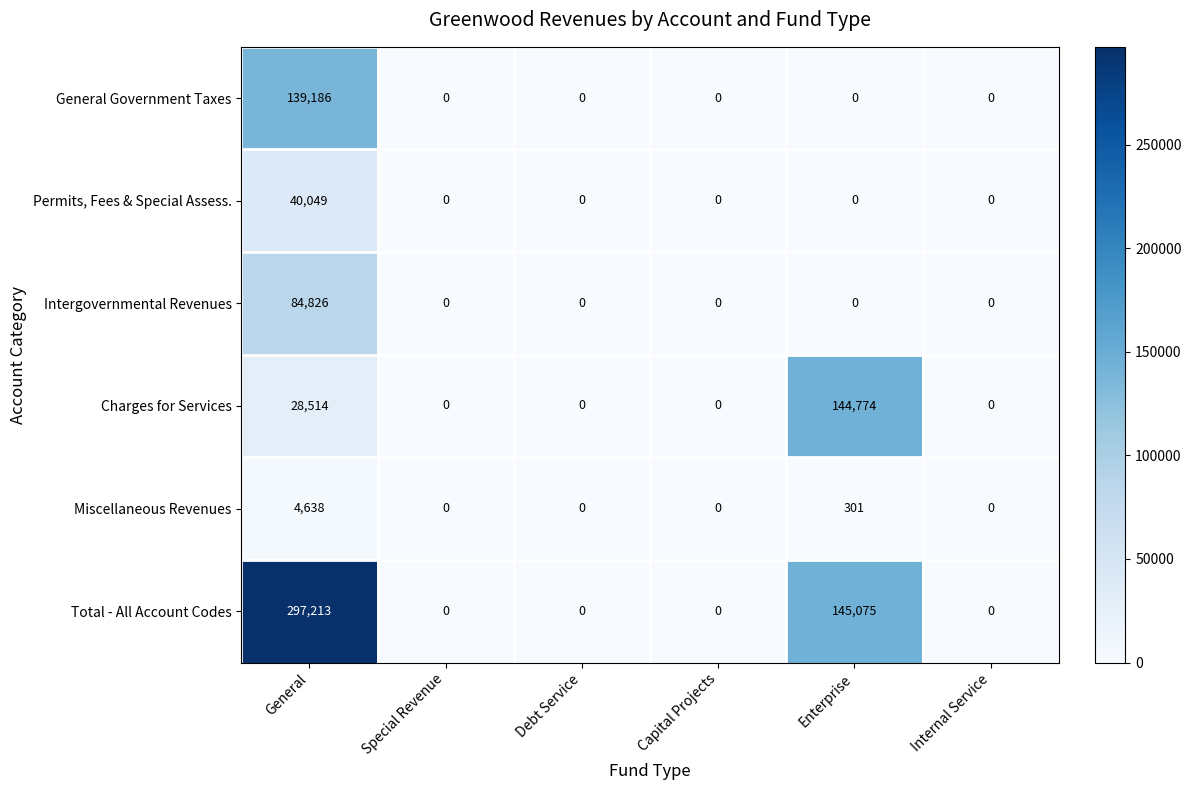

Rank the series by their maximum value, from highest to lowest.

Total - All Account Codes, Charges for Services, General Government Taxes, Intergovernmental Revenues, Permits, Fees & Special Assess., Miscellaneous Revenues